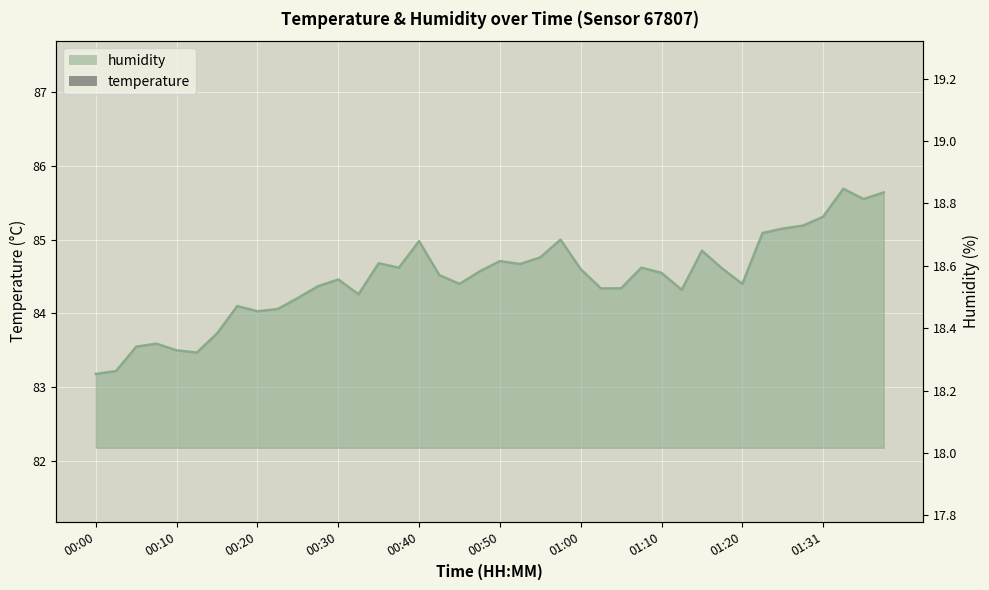

How many temperature values are between 18 and 19?

40